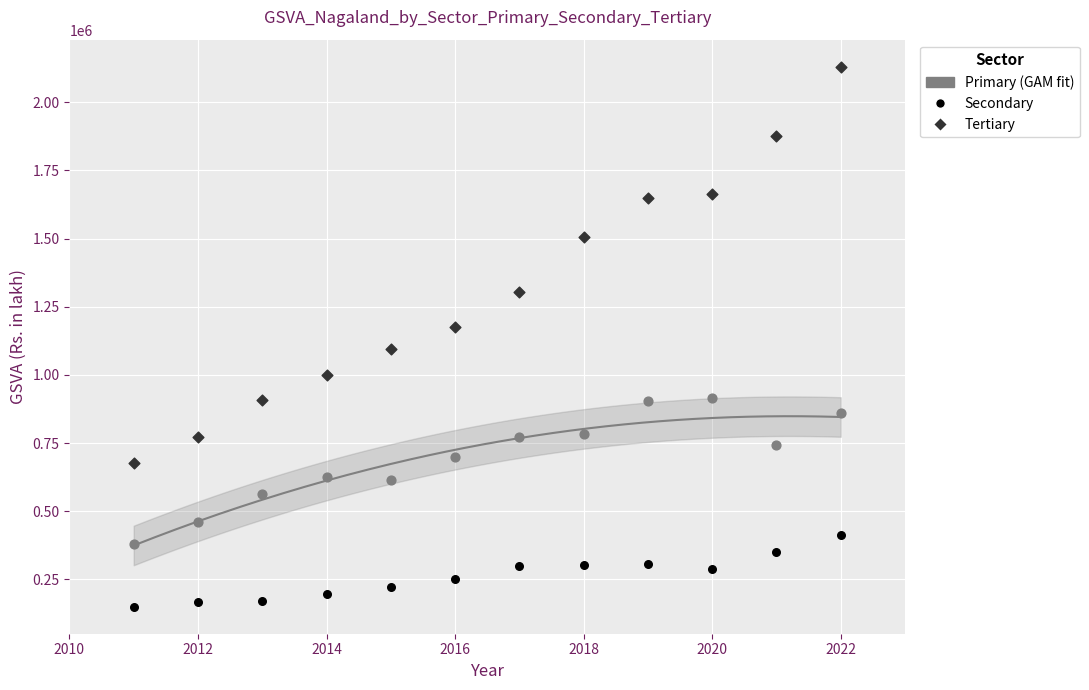

Across all data points, what is the range of X values (max minus min)?

11.0